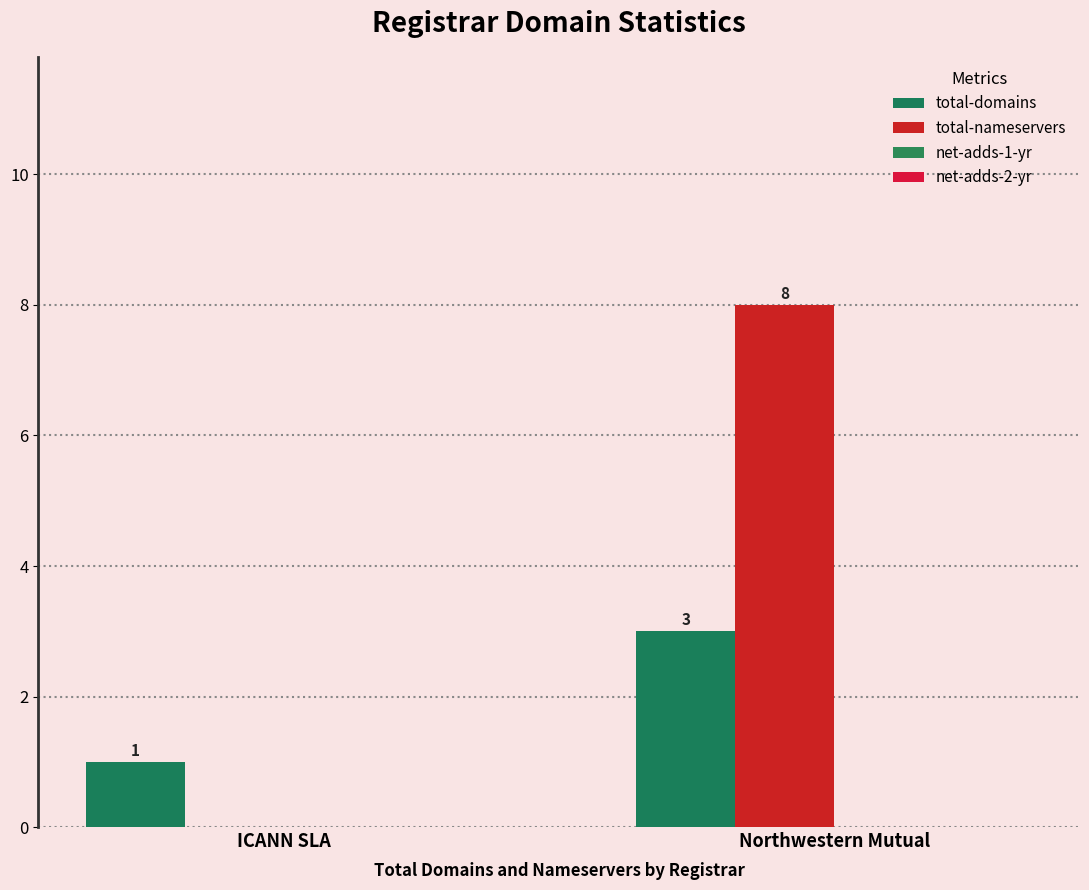

What is the total value across all series at Northwestern Mutual?

11